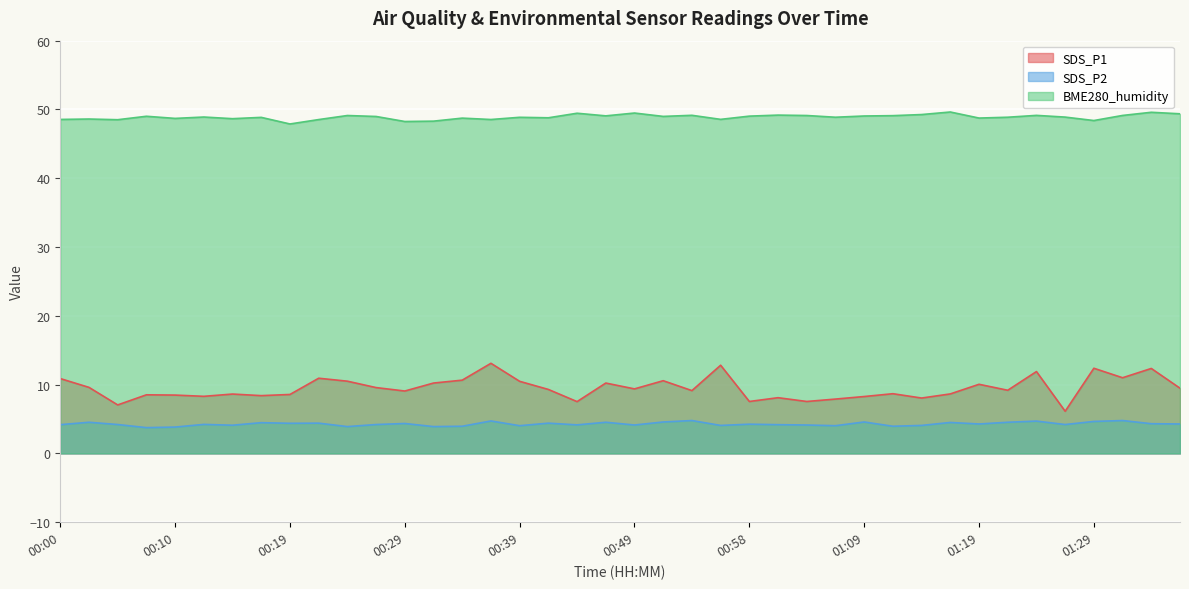

True or false: BME280_humidity and SDS_P1 cross at least once.

False